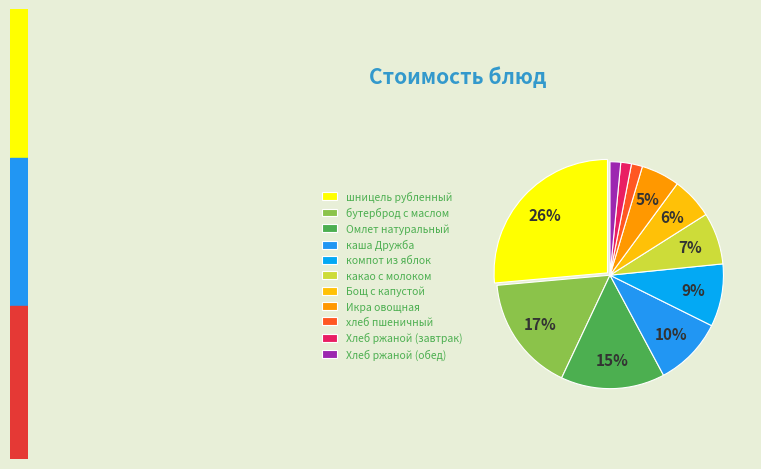

True or false: Бощ с капустой accounts for 6% of the total.

True